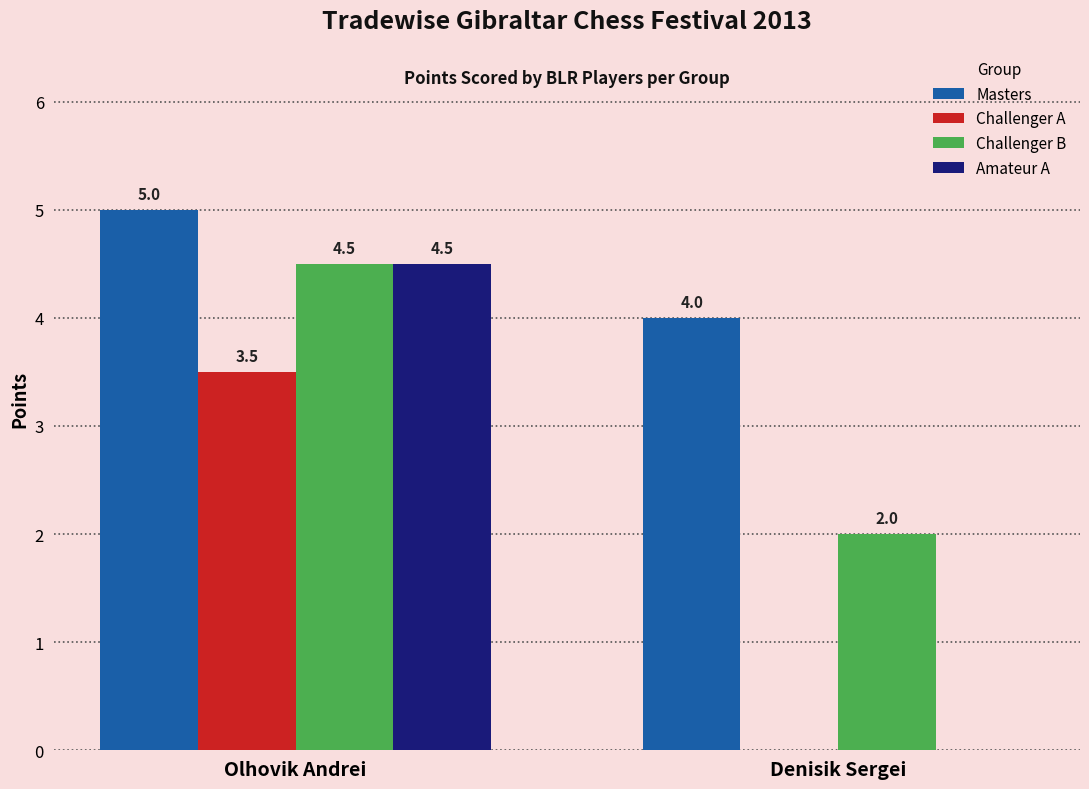

Is it true that Challenger B equals 4.5 at Olhovik Andrei?

True